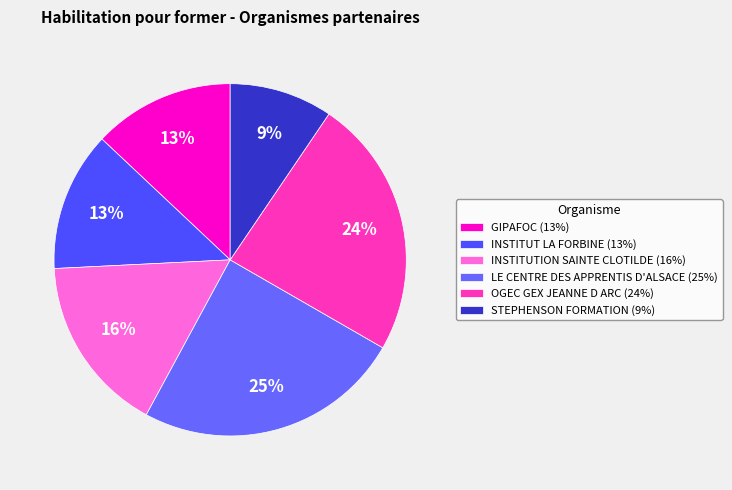

To the nearest percent, what is the average slice percentage?

17%